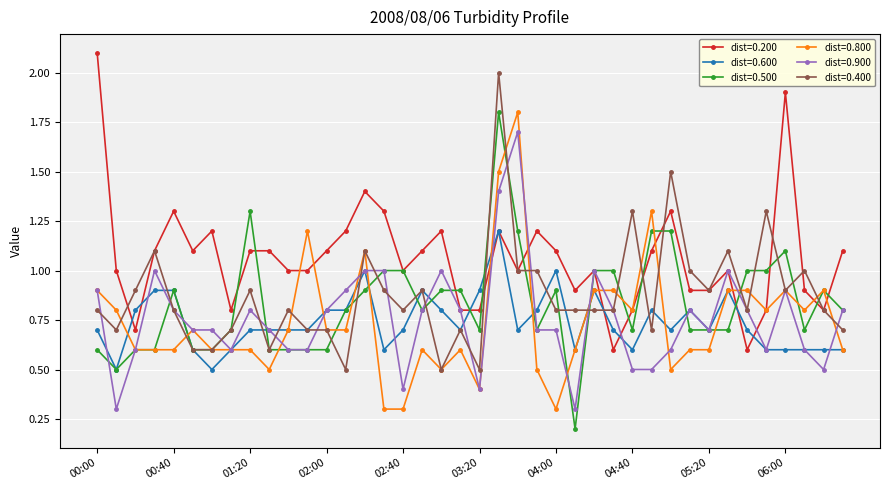

Which series has the widest spread of values?

dist=0.500